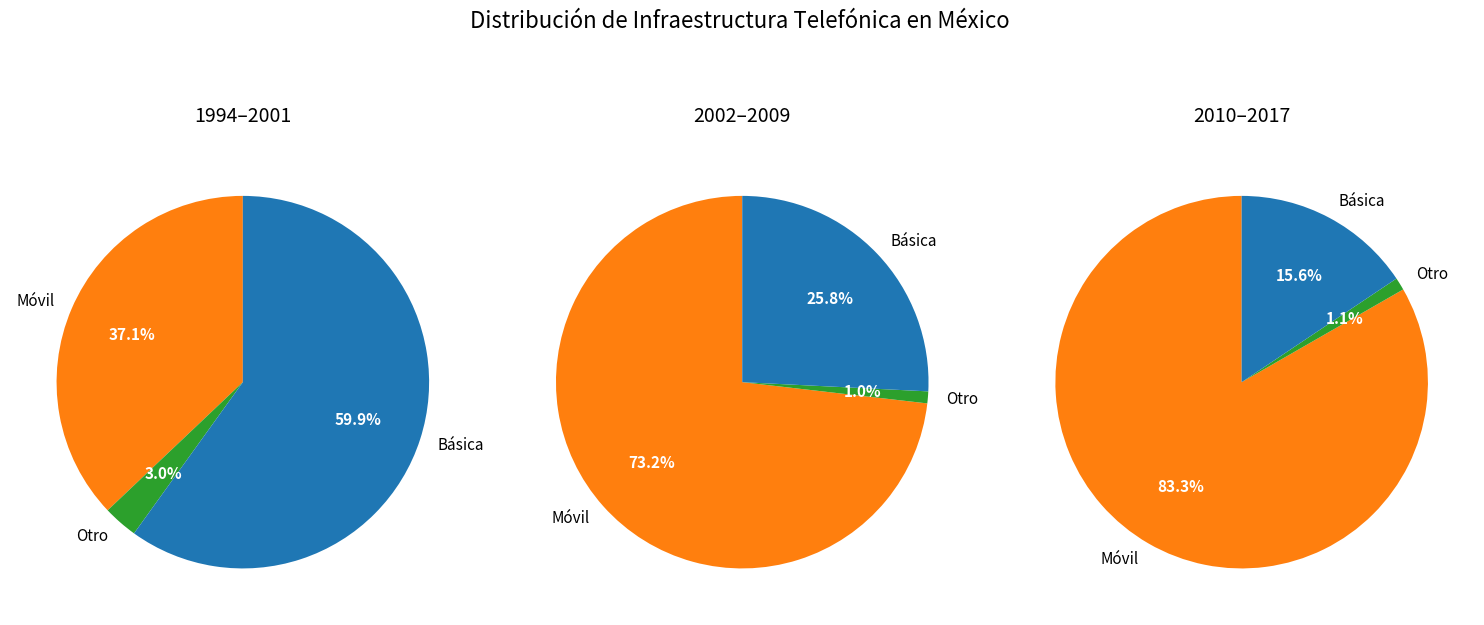

Does 2016 represent more than half of the total?

No